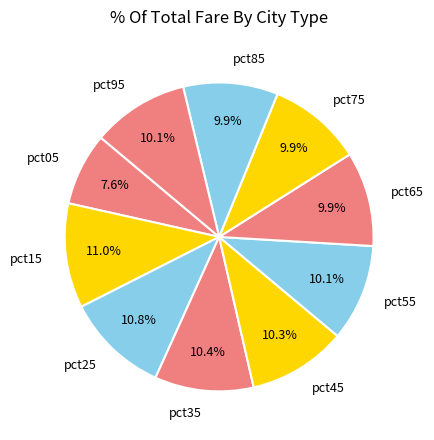

Which has a higher value, pct75 or pct05?

pct75